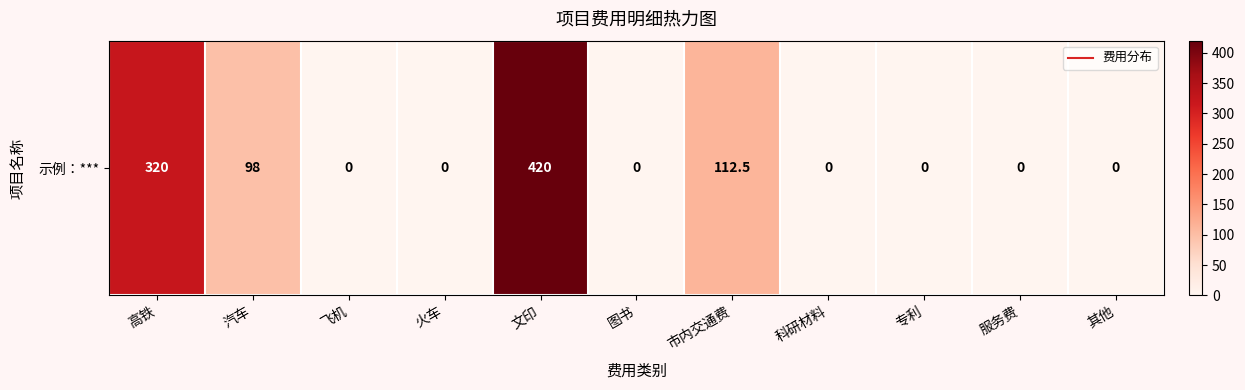

Rank the categories by value from lowest to highest.

飞机, 火车, 图书, 科研材料, 专利, 服务费, 其他, 汽车, 市内交通费, 高铁, 文印